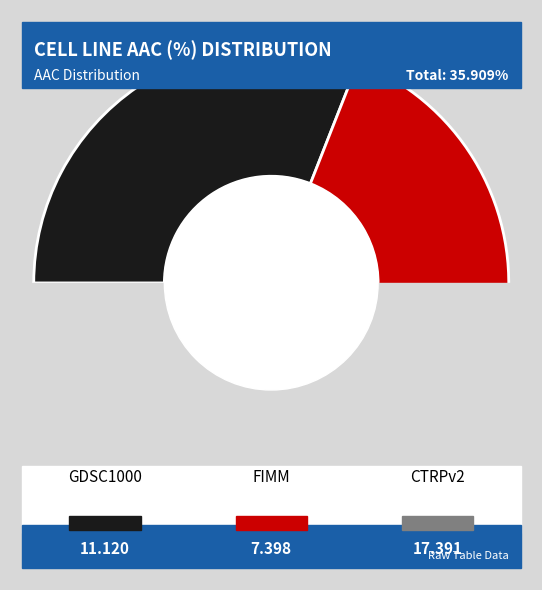

To the nearest percent, what is the combined percentage of CTRPv2 and GDSC1000?

79%